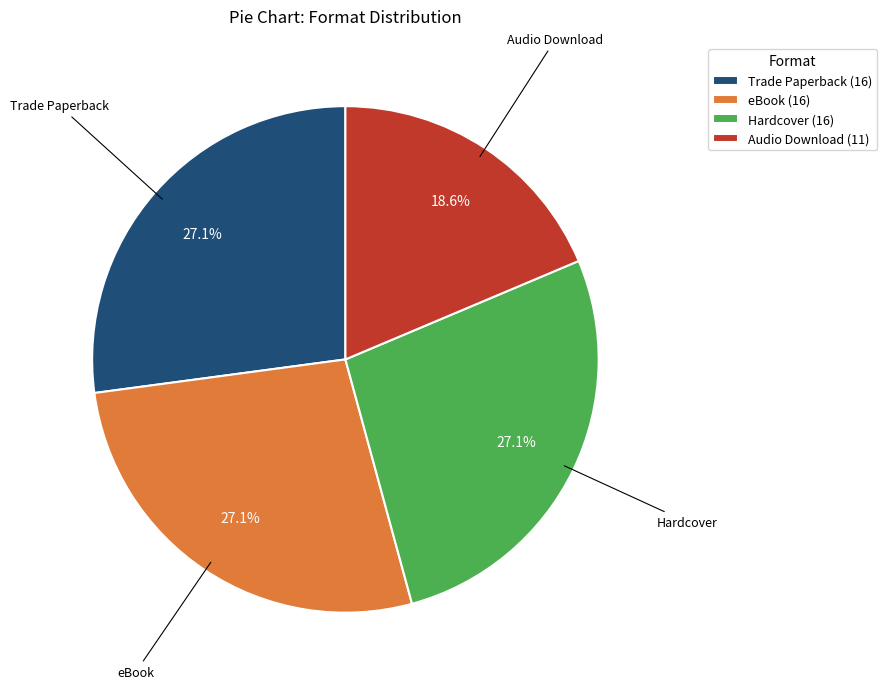

How much of the chart is everything except Audio Download (11)?

81.4%